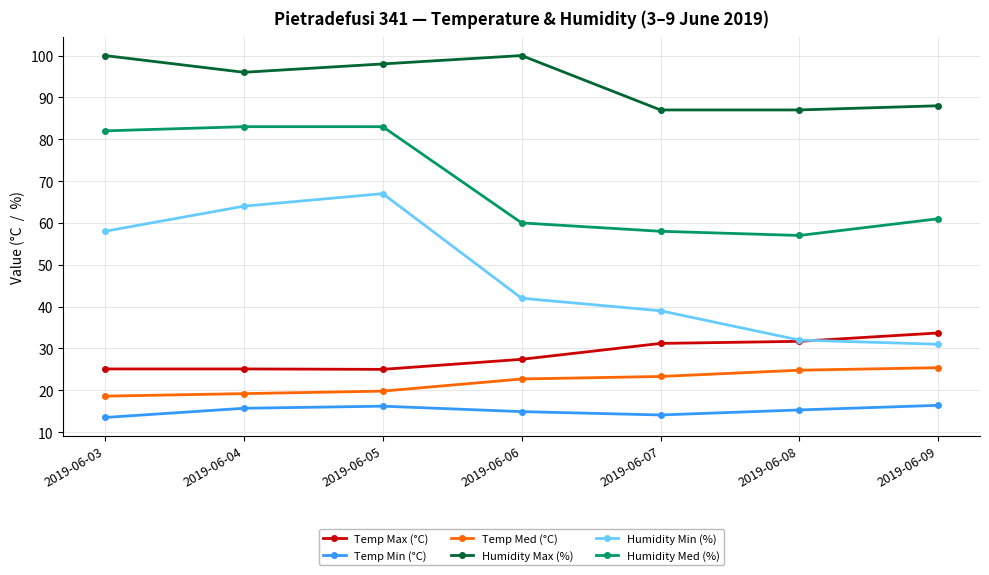

True or false: Temp Max (°C) has more than 1 points higher than both neighbors.

False